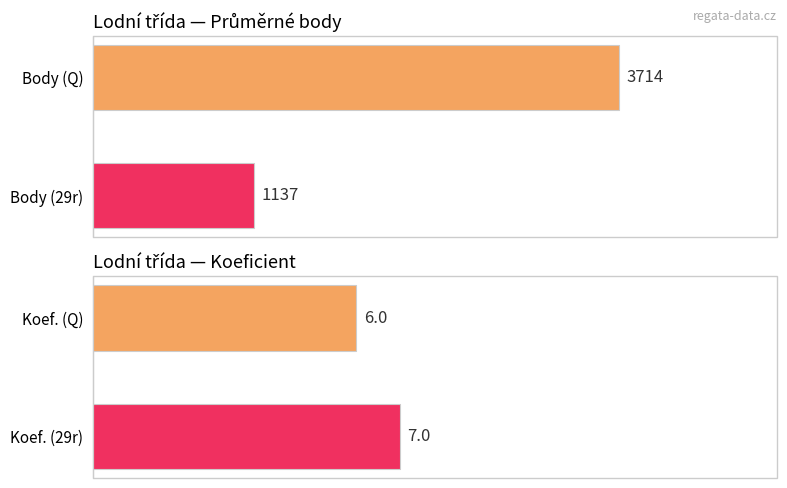

List the labels in order of Koef. value, largest first.

Koef. (29r), Koef. (Q)